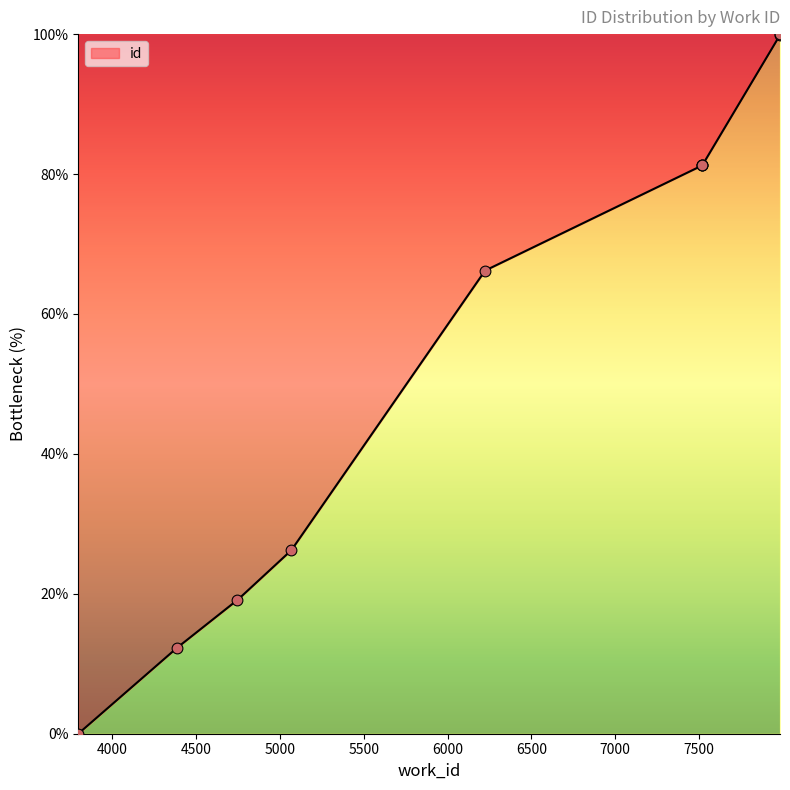

Between 7519 and 7519, which is larger?

7519